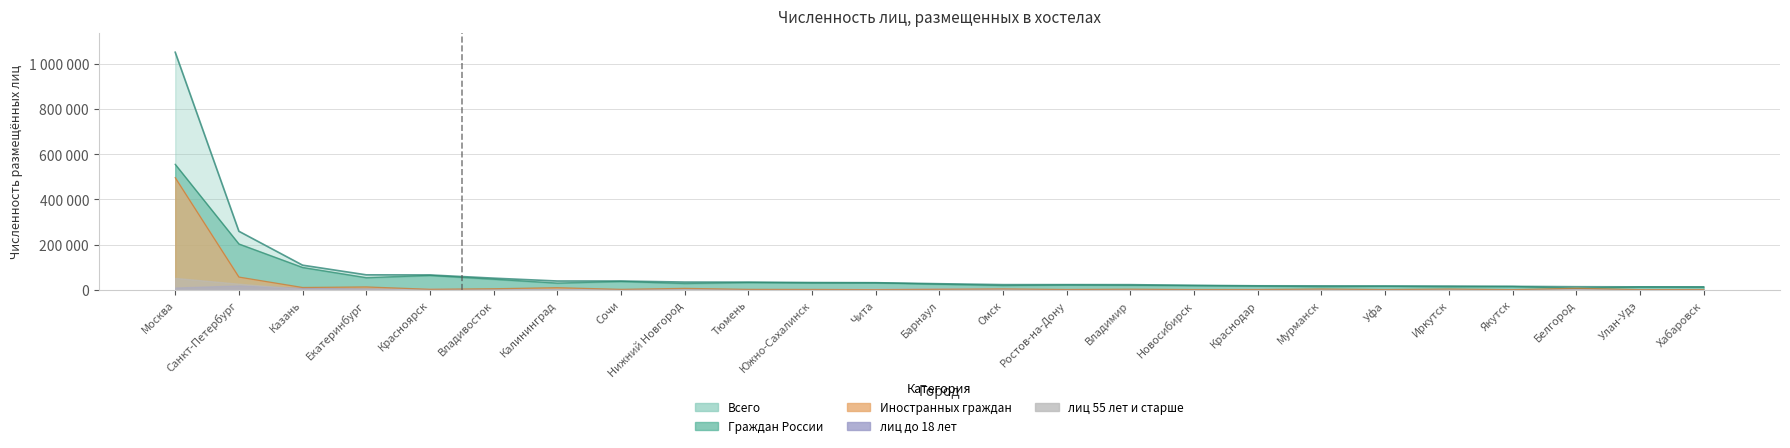

Rank the categories by Граждан России value from highest to lowest.

Москва, Санкт-Петербург, Казань, Красноярск, Екатеринбург, Владивосток, Сочи, Тюмень, Чита, Южно-Сахалинск, Калининград, Нижний Новгород, Барнаул, Ростов-на-Дону, Владимир, Омск, Новосибирск, Краснодар, Уфа, Якутск, Мурманск, Иркутск, Улан-Удэ, Хабаровск, Белгород